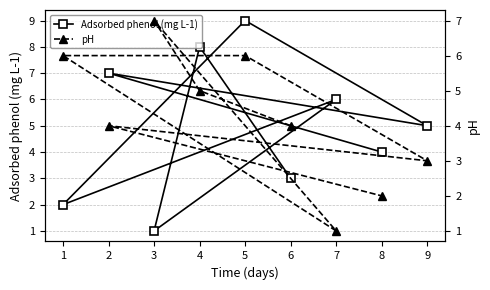

How many series are shown in this chart?

2